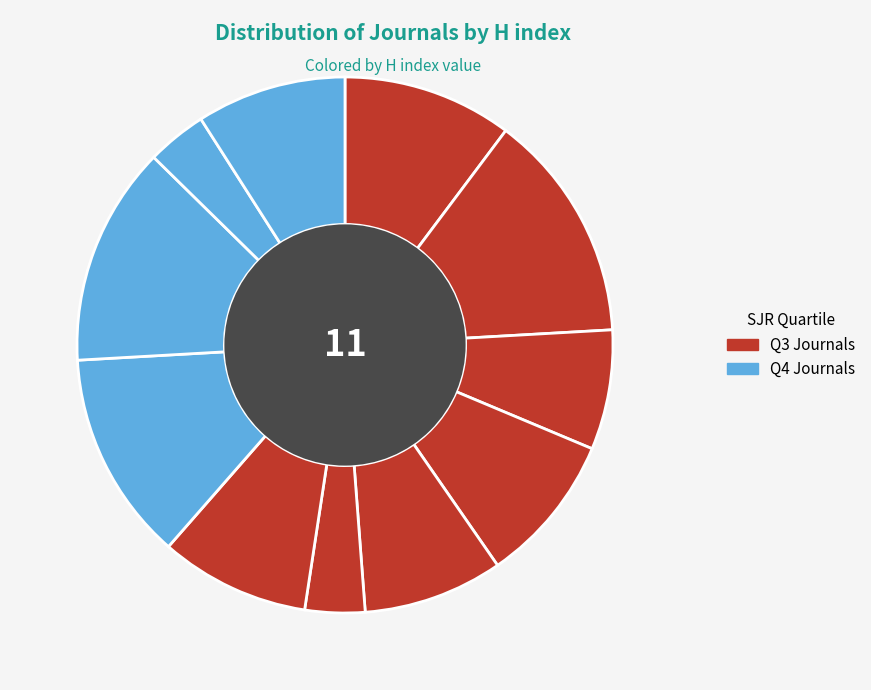

How many slices are in this pie chart?

11